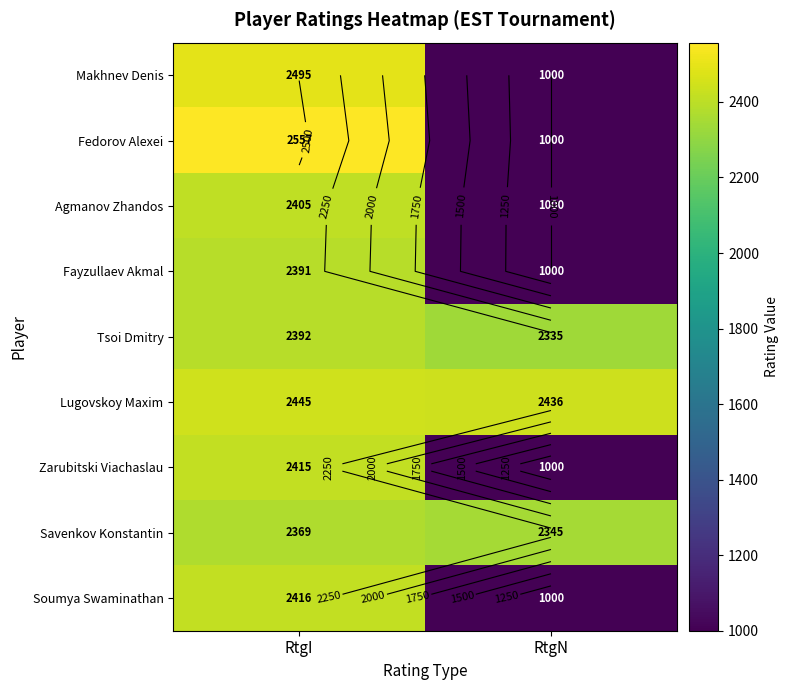

True or false: Lugovskoy Maxim has a value of 2445 at RtgI.

True